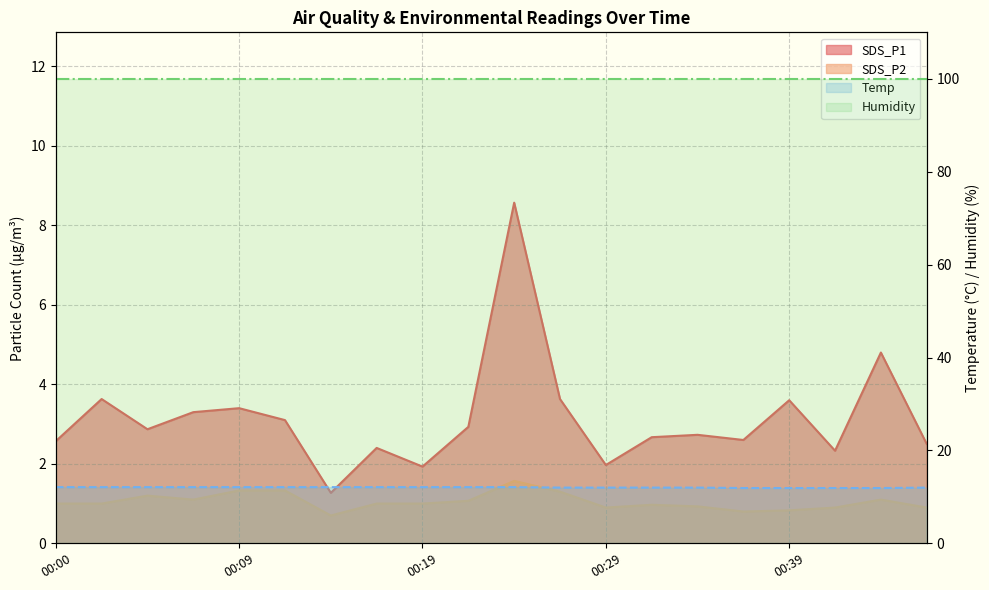

What is the maximum value for Temp?

12.1